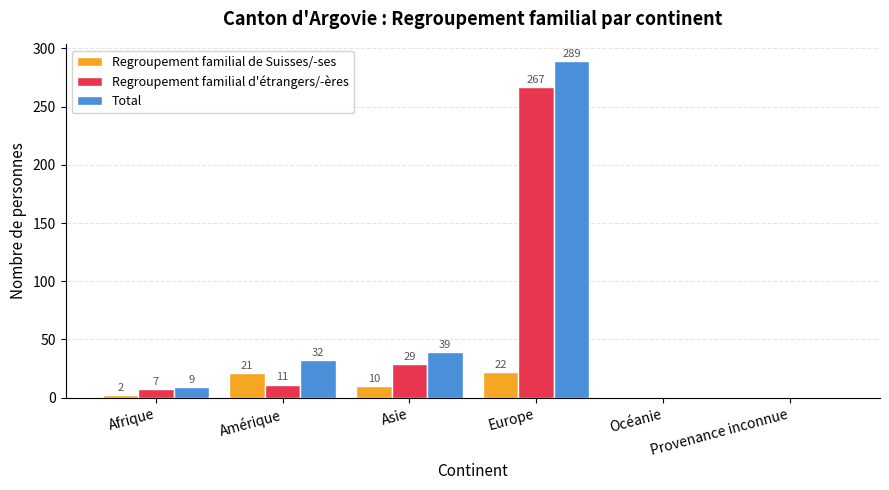

Is it true that Regroupement familial de Suisses/-ses equals 10 at Asie?

True